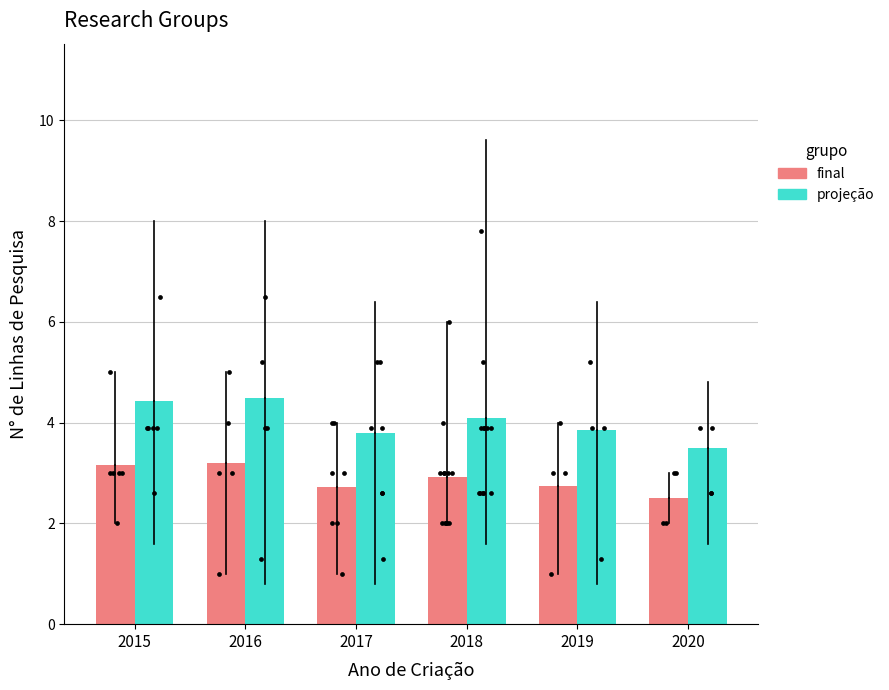

Which series reaches the maximum Y coordinate?

N° Linhas (Projeção)